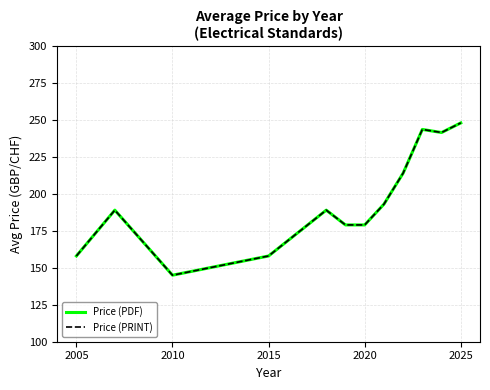

Is this an area chart (filled region under the line)?

No